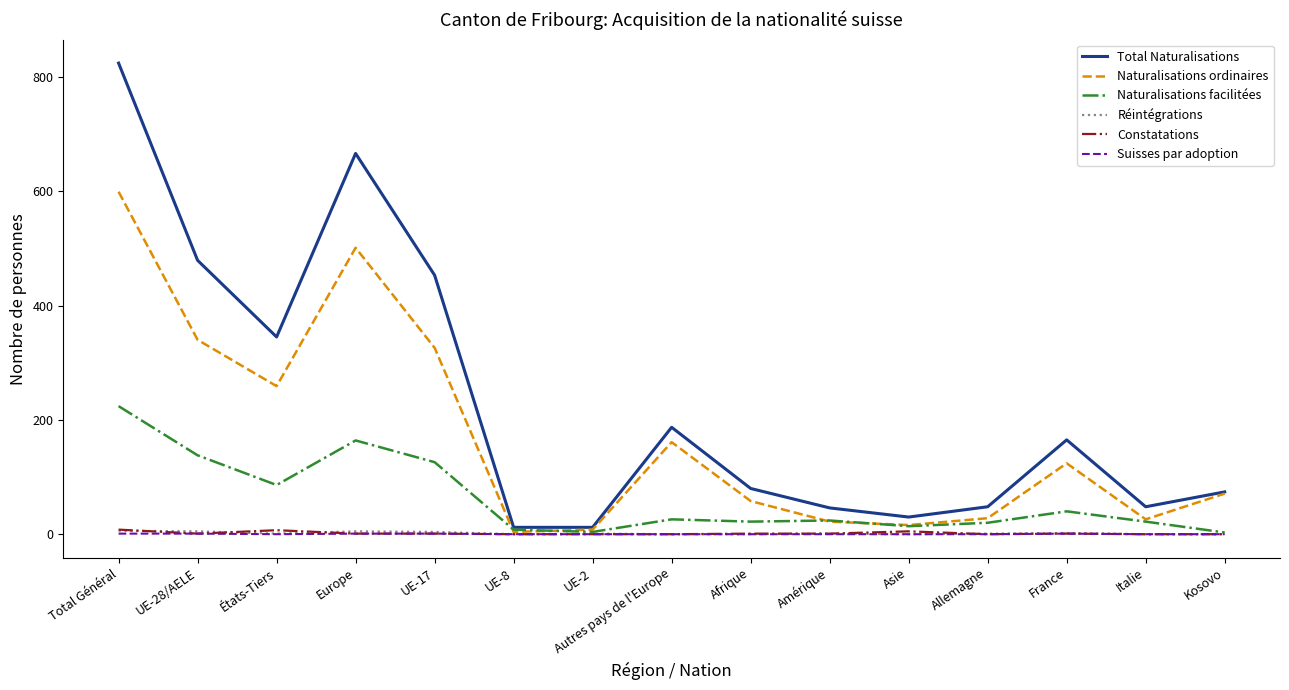

True or false: Suisses par adoption and Total Naturalisations cross at least once.

False